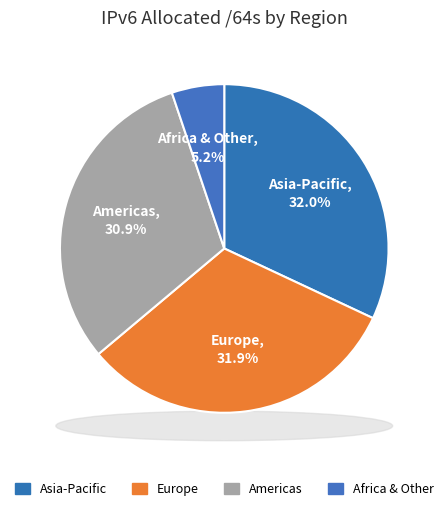

Is it true that Australia and New Zealand is 12% of the pie?

False